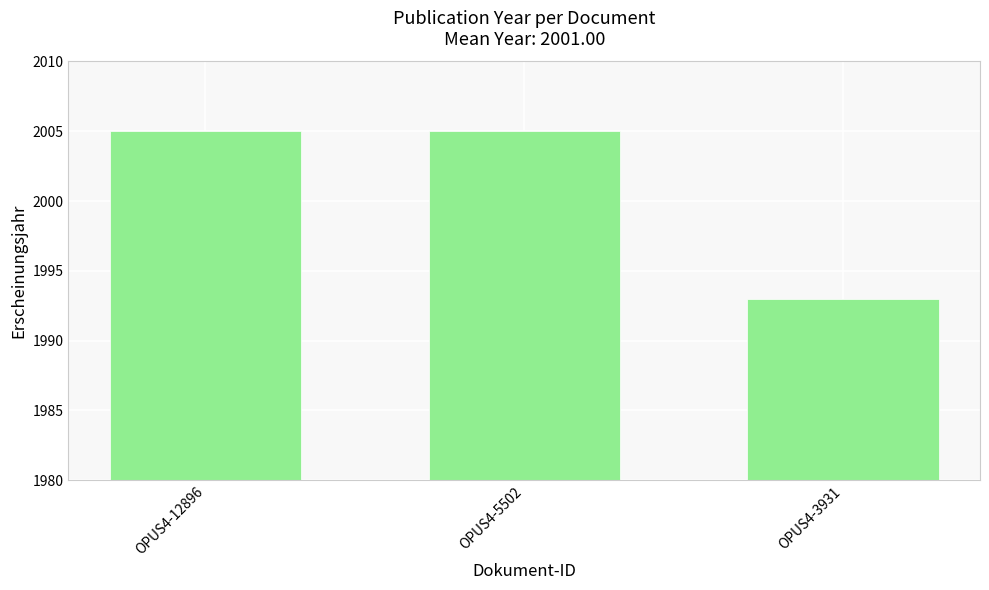

True or false: the data shows 1287 at OPUS4-12896.

False